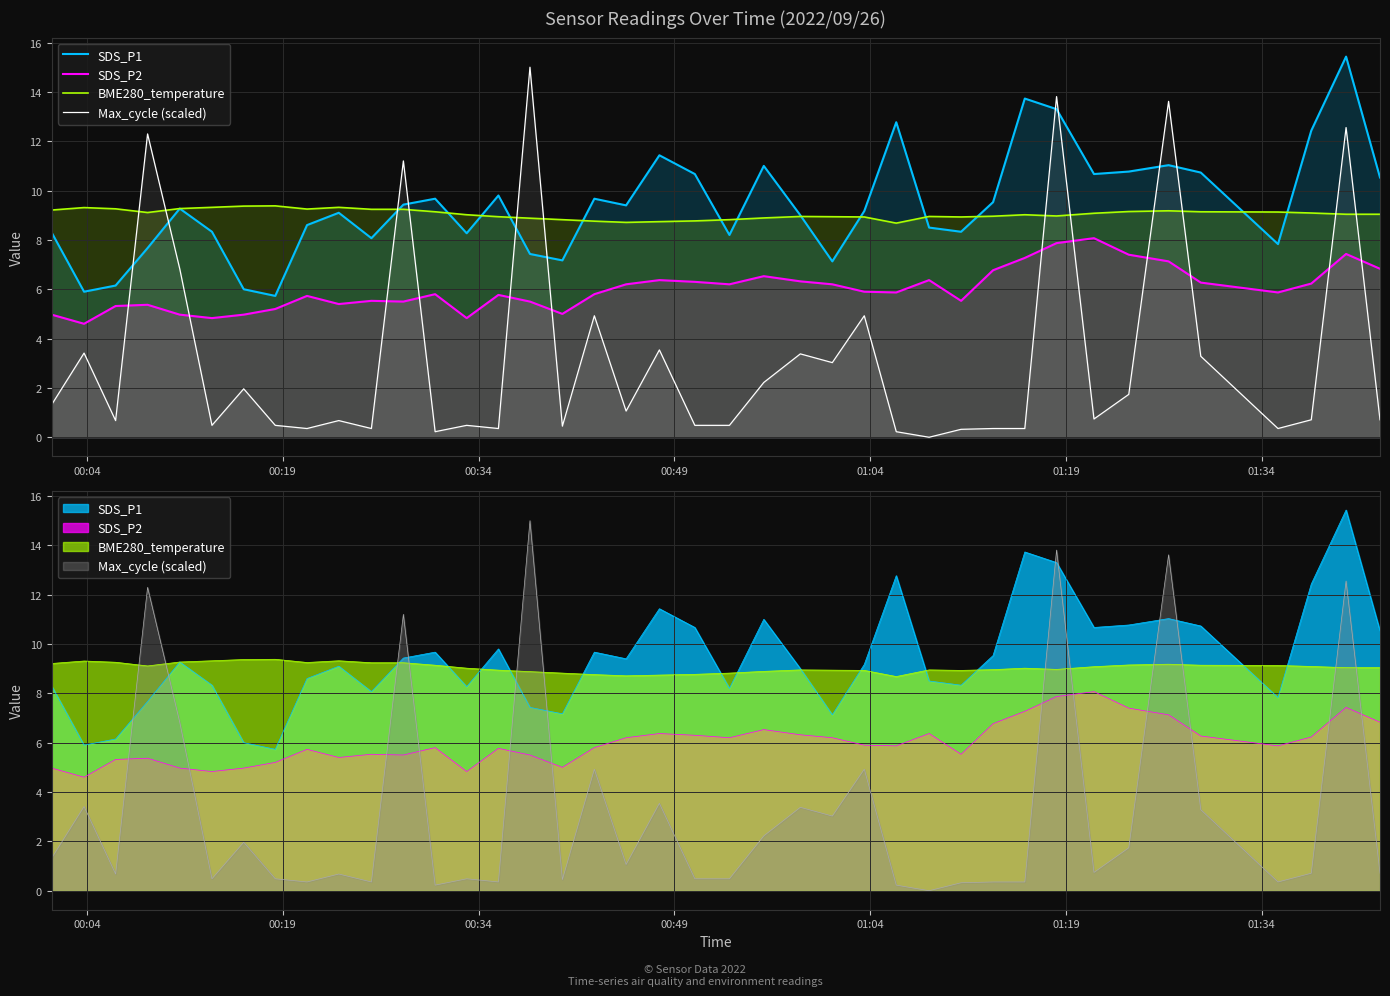

What is the highest value of the SDS_P1 series?

15.4